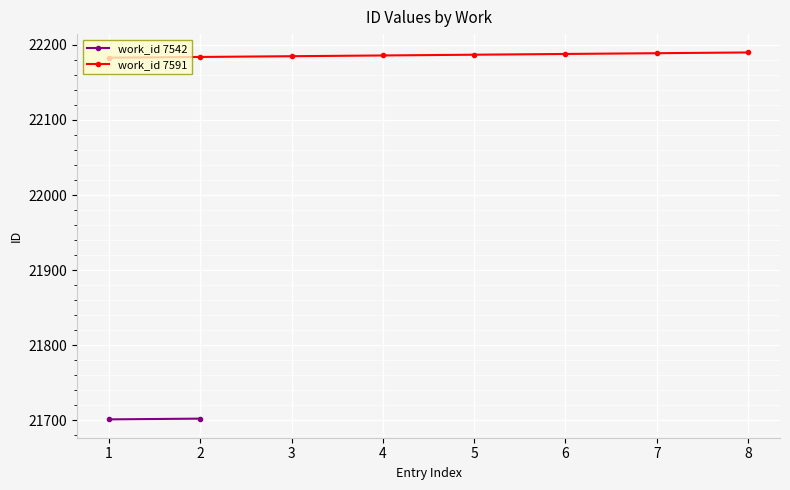

What is the value of the work_id 7591 point at the 3rd from the left?

22185